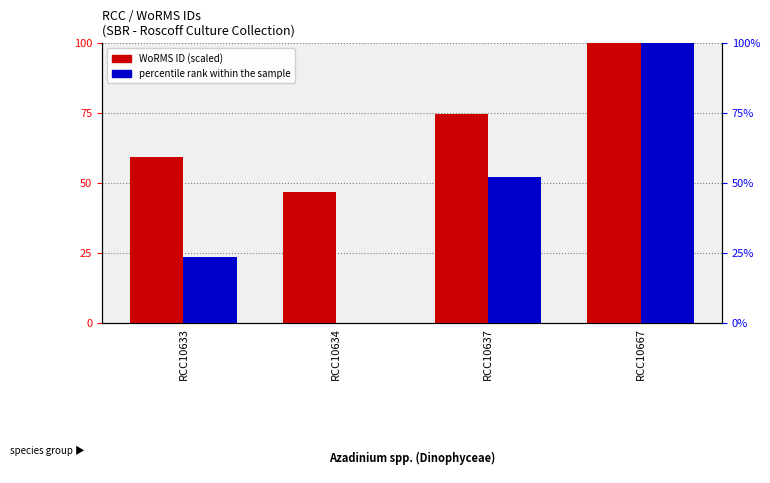

How many values in the WoRMS ID (scaled) series exceed 74?

2